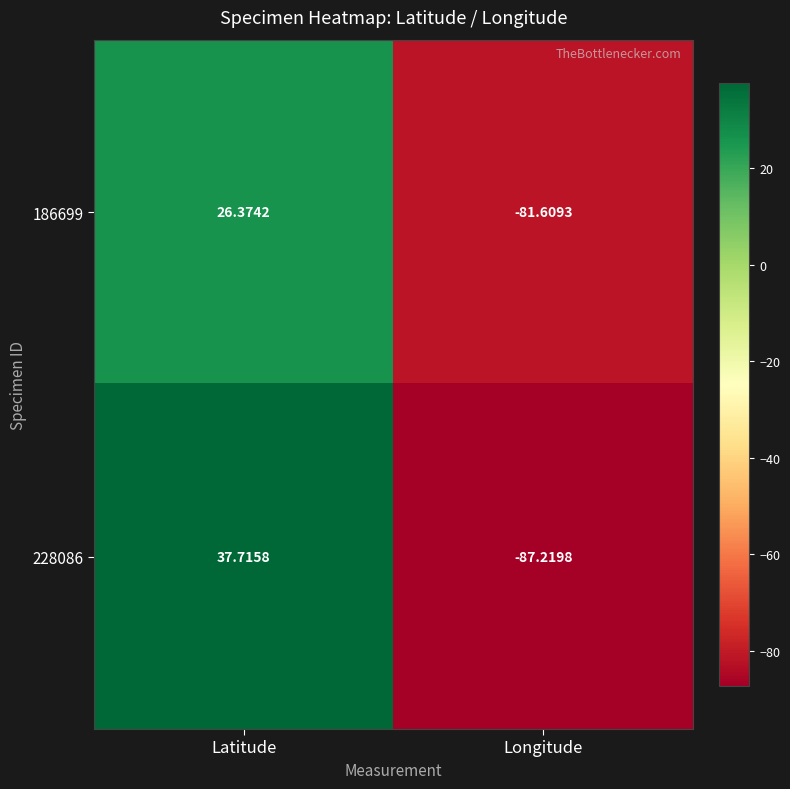

How many data points in 186699 are less than 26?

1